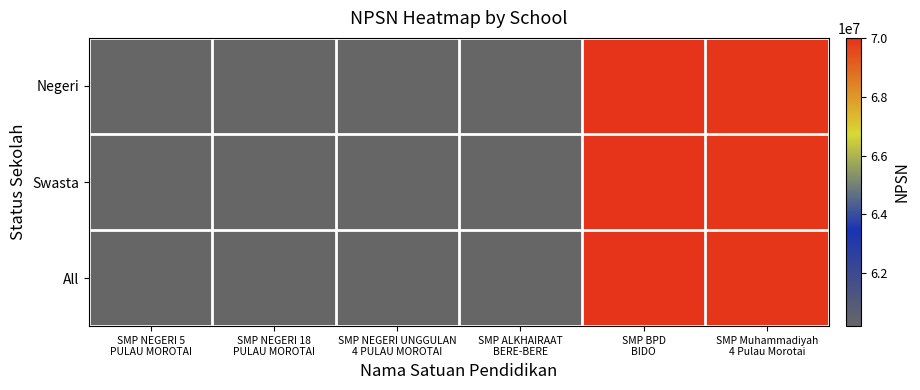

Reading right to left, transcribe all the data shown in this chart.

Negeri: SMP Muhammadiyah
4 Pulau Morotai=69896279	SMP BPD
BIDO=69944875	SMP ALKHAIRAAT
BERE-BERE=60201889	SMP NEGERI UNGGULAN
4 PULAU MOROTAI=60200275	SMP NEGERI 18
PULAU MOROTAI=60203811	SMP NEGERI 5
PULAU MOROTAI=60202866
Swasta: SMP Muhammadiyah
4 Pulau Morotai=69896279	SMP BPD
BIDO=69944875	SMP ALKHAIRAAT
BERE-BERE=60201889	SMP NEGERI UNGGULAN
4 PULAU MOROTAI=60200275	SMP NEGERI 18
PULAU MOROTAI=60203811	SMP NEGERI 5
PULAU MOROTAI=60202866
All: SMP Muhammadiyah
4 Pulau Morotai=69896279	SMP BPD
BIDO=69944875	SMP ALKHAIRAAT
BERE-BERE=60201889	SMP NEGERI UNGGULAN
4 PULAU MOROTAI=60200275	SMP NEGERI 18
PULAU MOROTAI=60203811	SMP NEGERI 5
PULAU MOROTAI=60202866